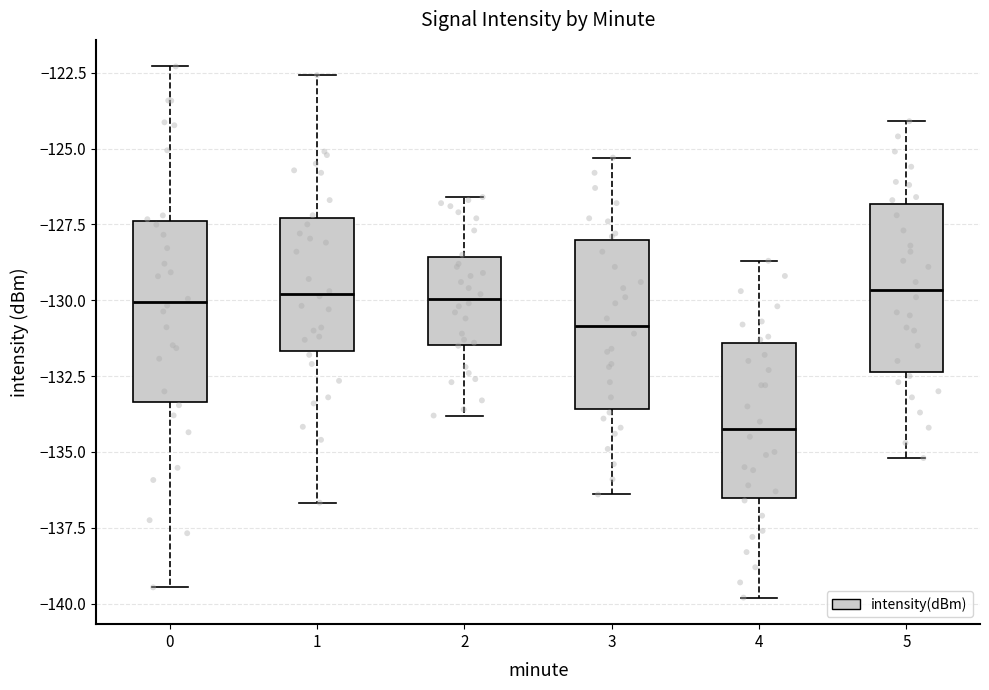

Reading left to right, read every box against the y-axis: the position of its median line, the range the box covers, and the ends of its whiskers. The values are not printed on the chart, so give them approximately, as read against the axis.

0: median -130.0, box -133.5 to -127.5, whiskers -139.5 to -122.5
1: median -130.0, box -131.5 to -127.5, whiskers -136.5 to -122.5
2: median -130.0, box -131.5 to -128.5, whiskers -134.0 to -126.5
3: median -131.0, box -133.5 to -128.0, whiskers -136.5 to -125.5
4: median -134.0, box -136.5 to -131.5, whiskers -140.0 to -128.5
5: median -129.5, box -132.5 to -127.0, whiskers -135.0 to -124.0